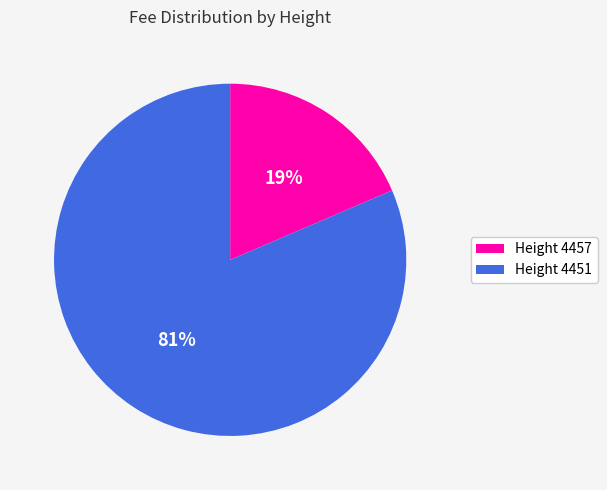

To the nearest percent, what is the average slice percentage?

50%